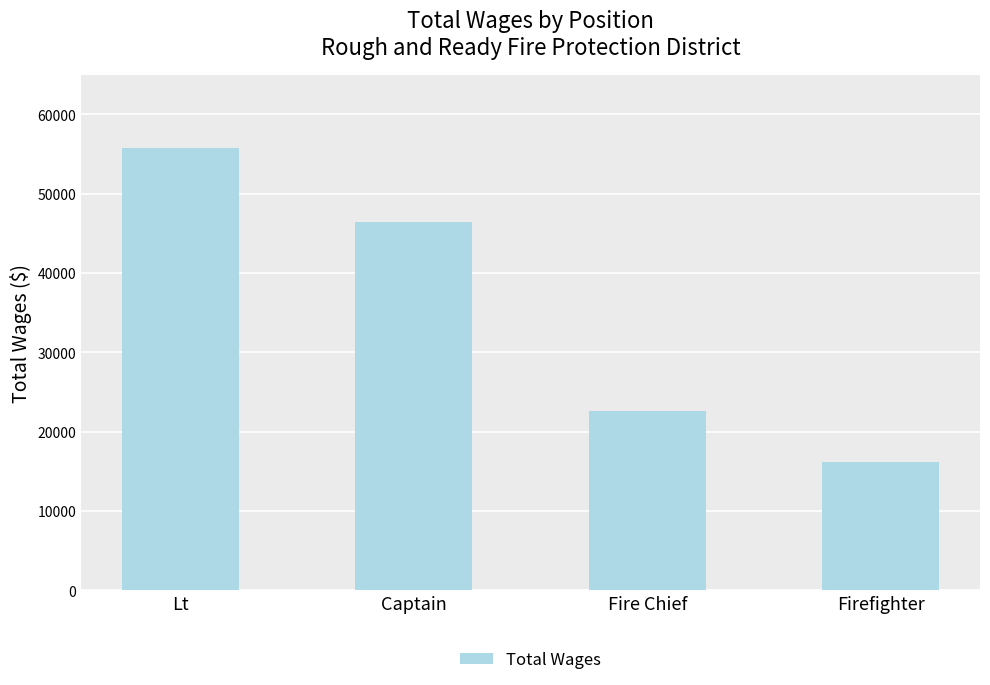

At which label does the data first exceed 46411?

Lt